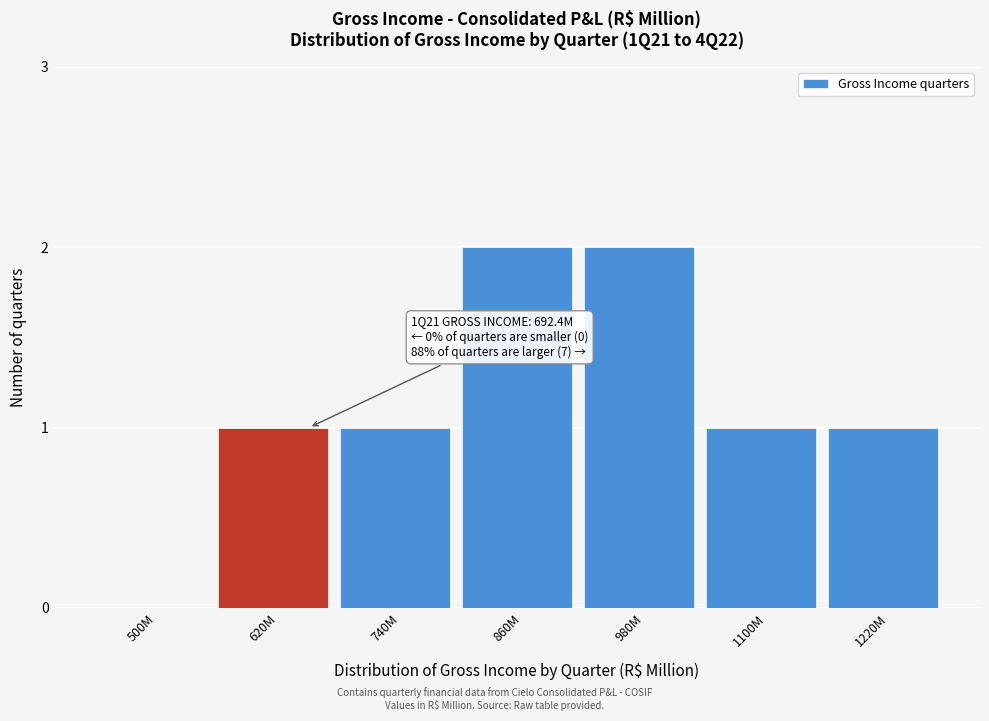

Approximately how many times larger is the value at 860M compared to 980M?

1.0